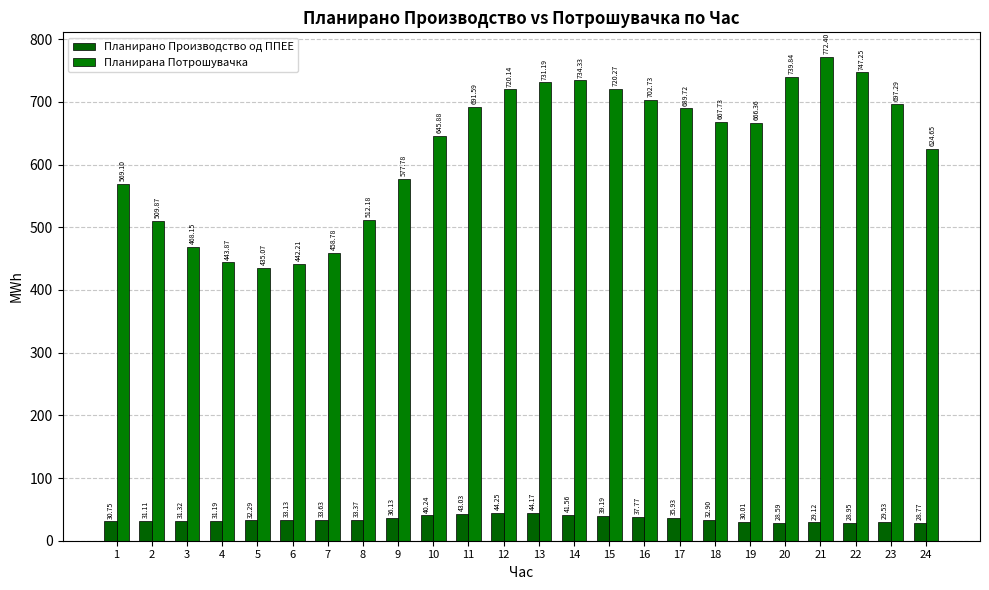

What is the total value across all series at 23?

726.8